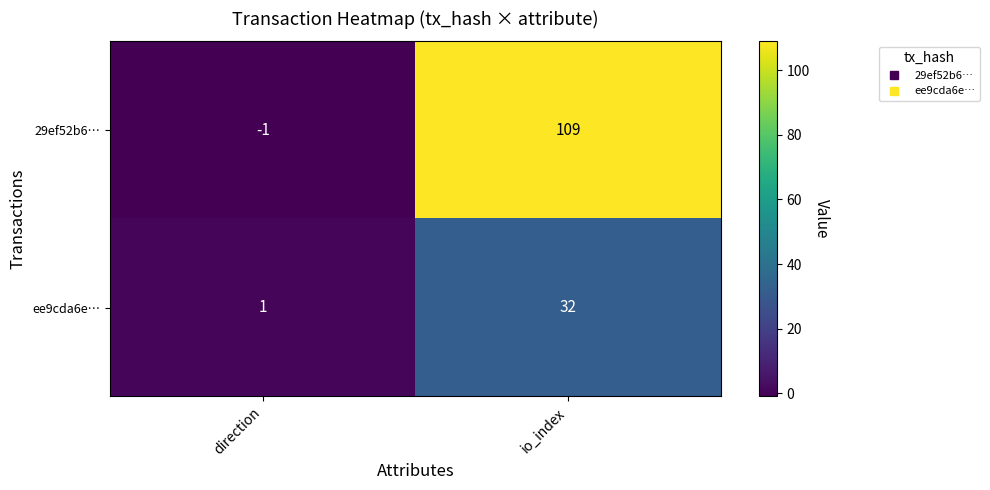

At which category does the chart reach its peak across all series?

io_index